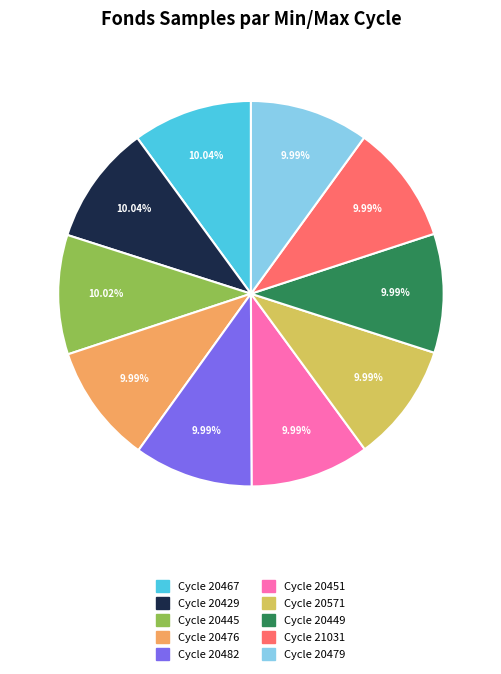

Does any single category account for the majority?

No